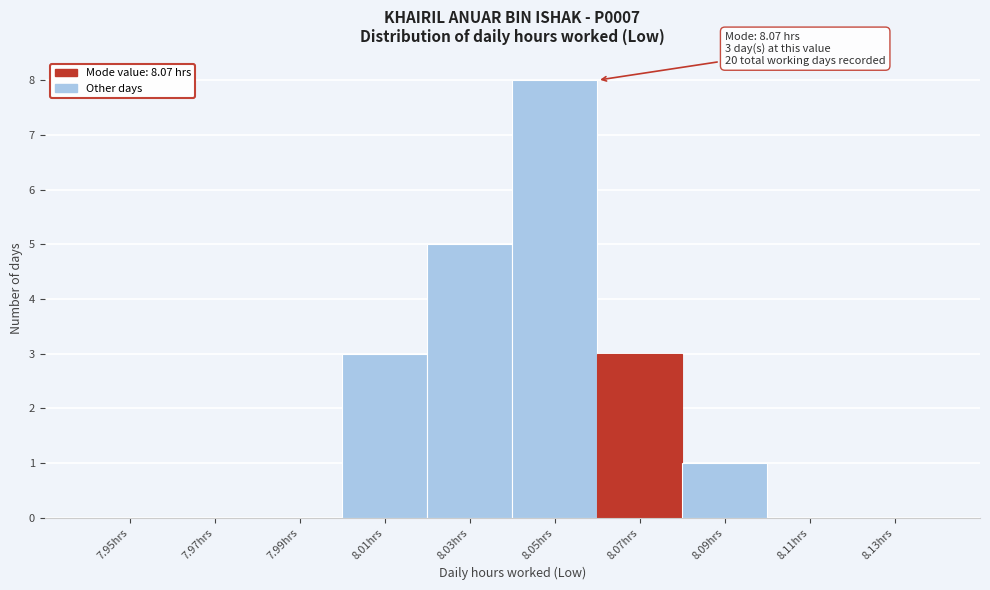

Reading right to left, what are all the values shown in this chart?

8.13hrs=0	8.11hrs=0	8.09hrs=1	8.07hrs=3	8.05hrs=8	8.03hrs=5	8.01hrs=3	7.99hrs=0	7.97hrs=0	7.95hrs=0